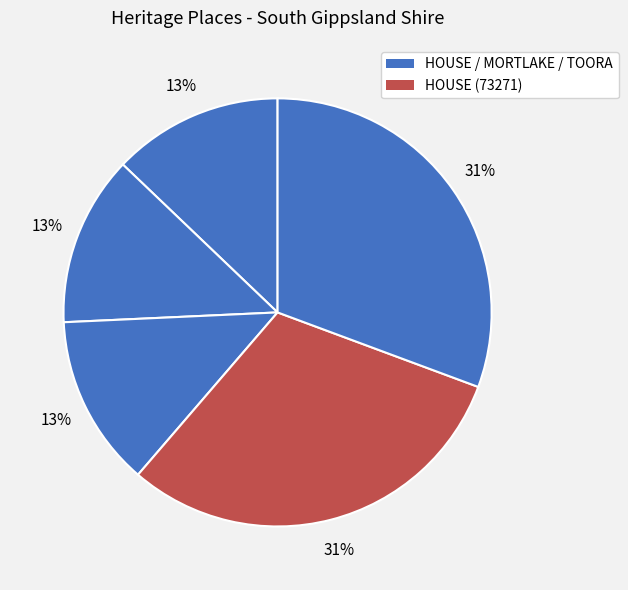

How many segments does this pie chart have?

5